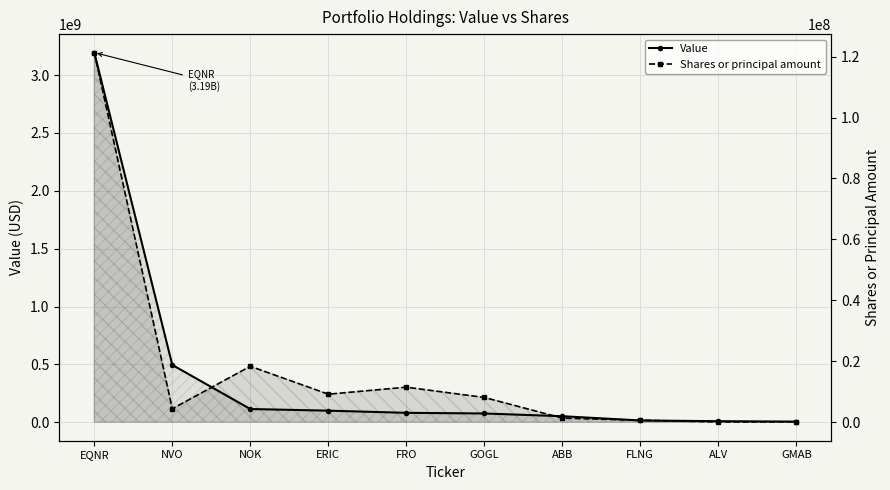

What is the label of the 5th point from the left?

FRO